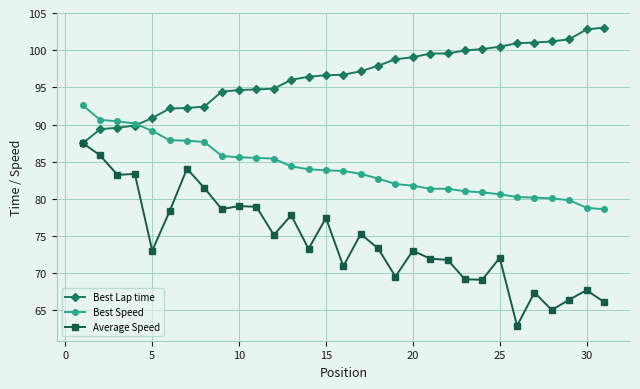

Which series has the largest total across all categories?

Best Lap time